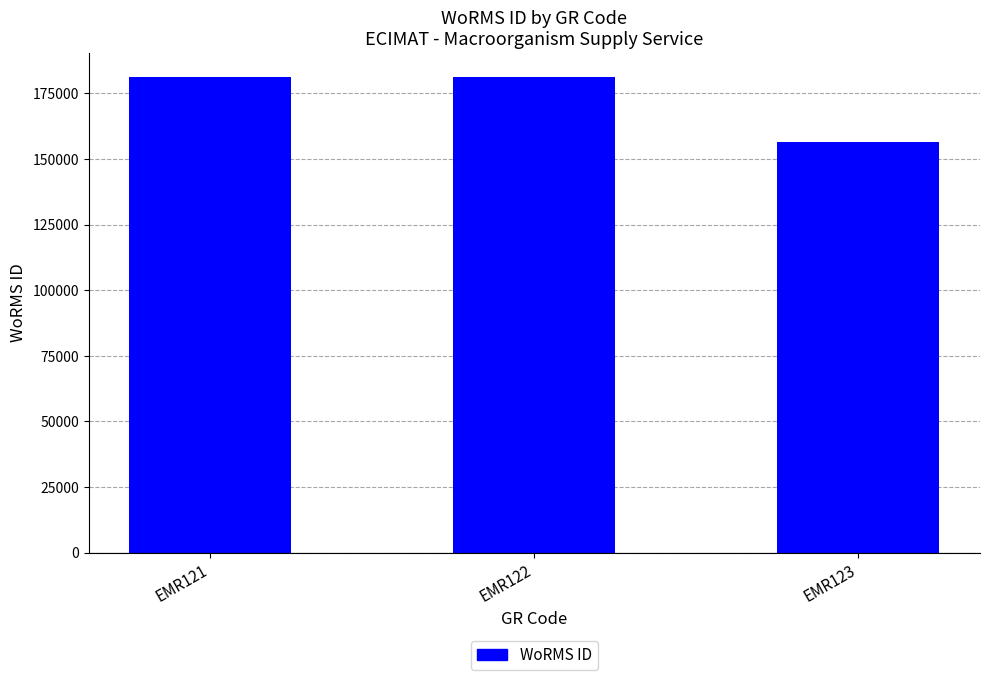

What is the difference between the values at EMR121 and EMR122?

2